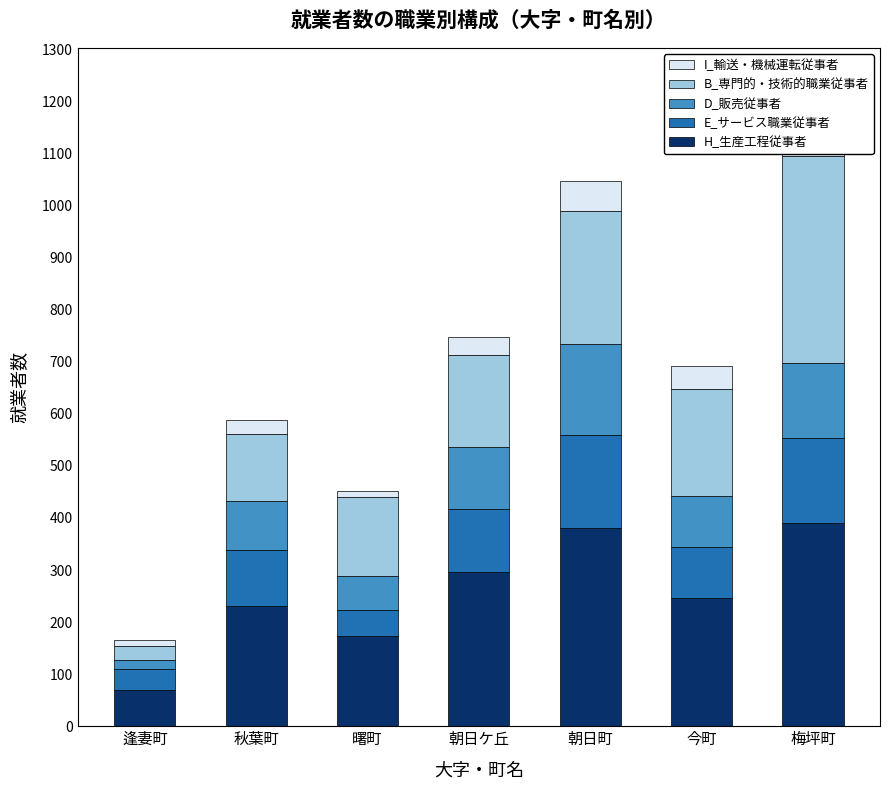

What is the total value across all series at 逢妻町?

166